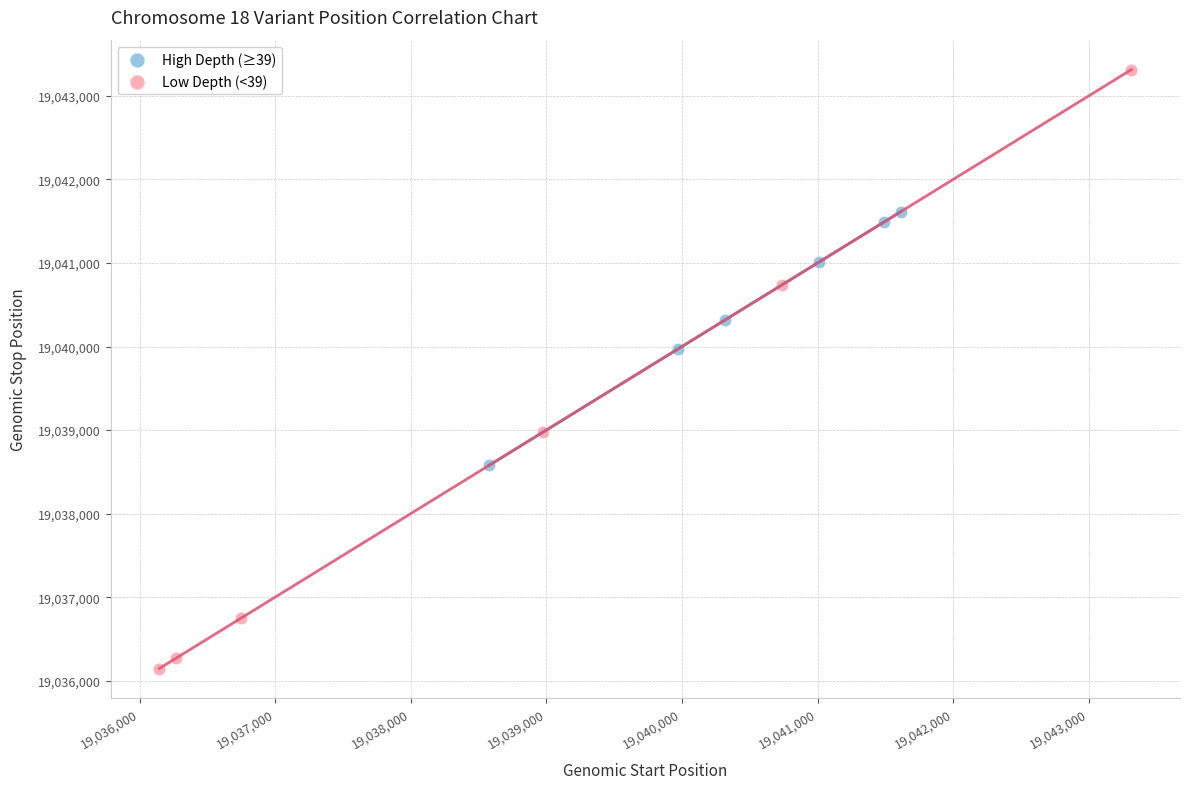

Which series has the largest Y range (max minus min)?

Low Depth (<39)